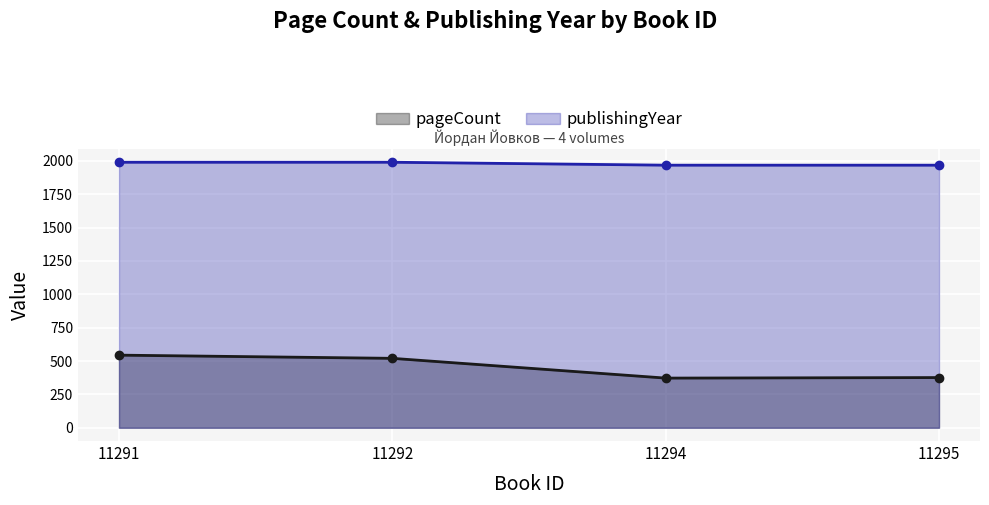

Rank the series by their average value, from highest to lowest.

publishingYear, pageCount